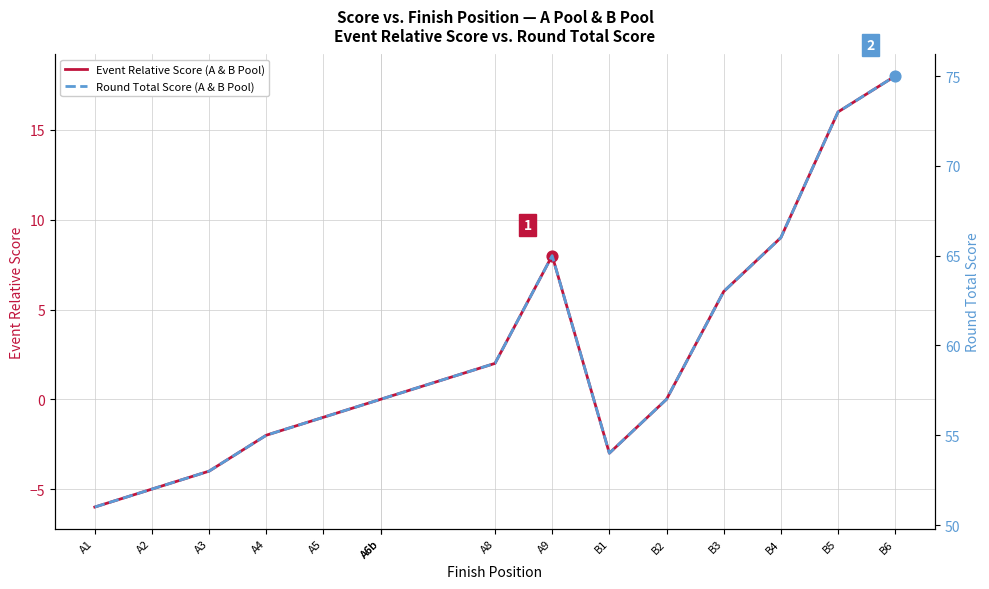

What is the total value across all series at B3?

69